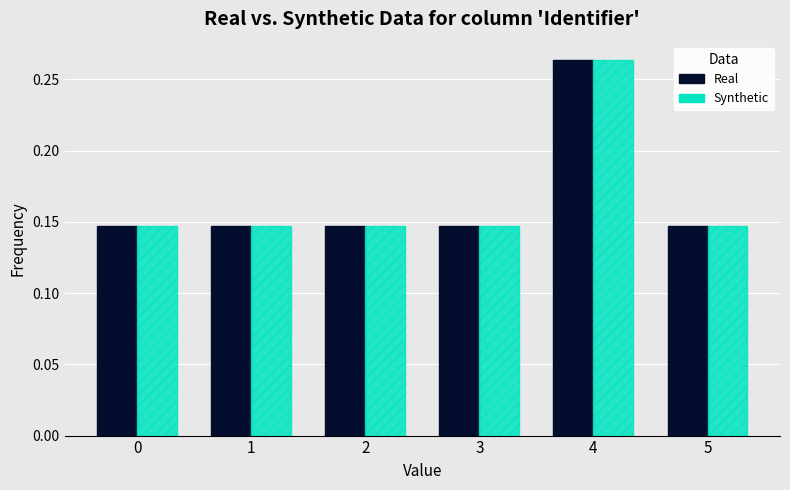

Does the chart contain stacked bars?

No